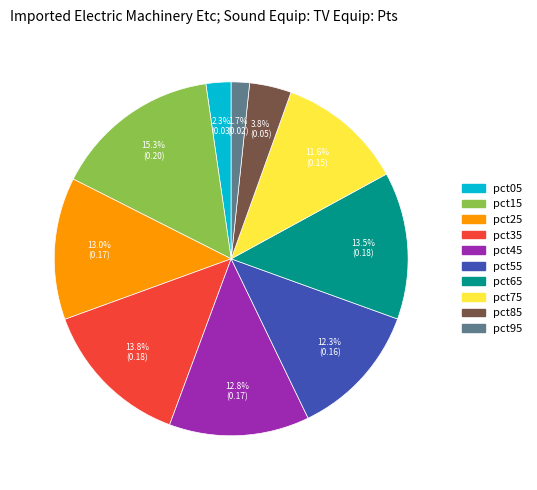

Do pct65 and pct35 together represent more than half of the pie?

No